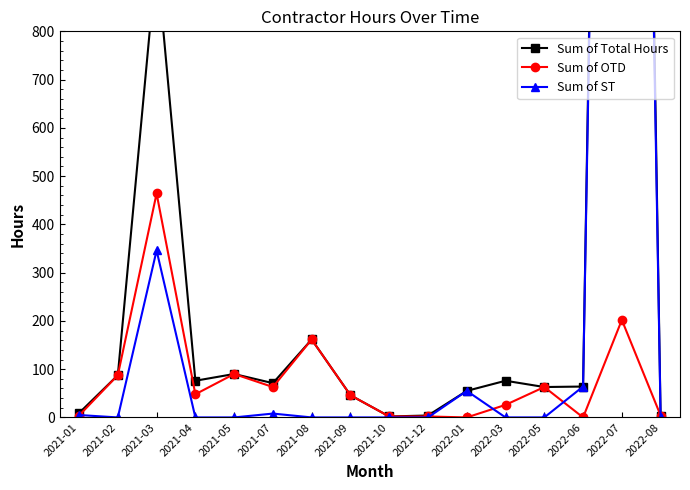

Where do Sum of OTD and Sum of ST first cross each other?

2021-01 and 2021-02